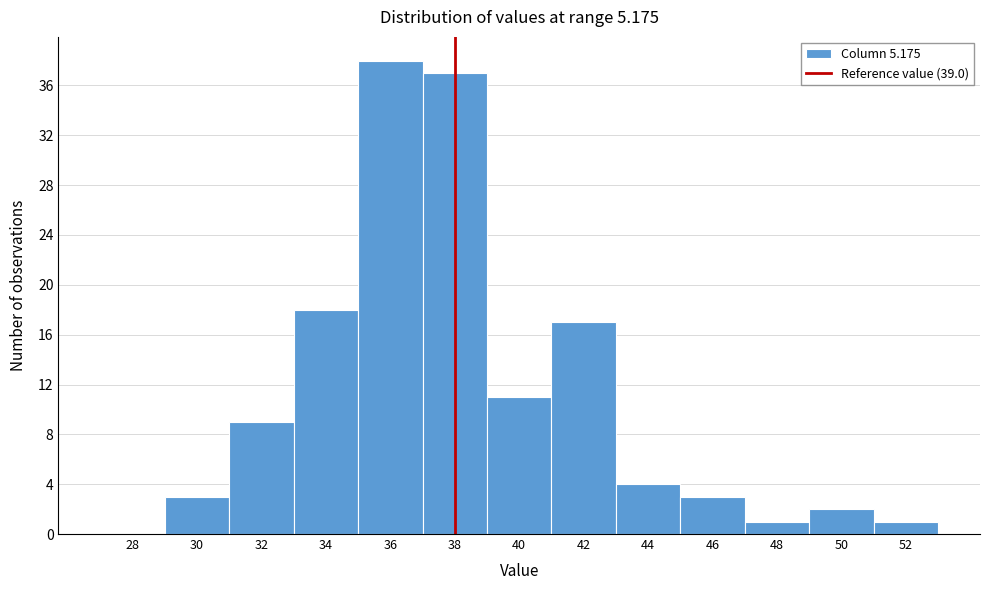

Reading left to right, extract all data points from this chart.

28=0	30=3	32=9	34=18	36=38	38=37	40=11	42=17	44=4	46=3	48=1	50=2	52=1